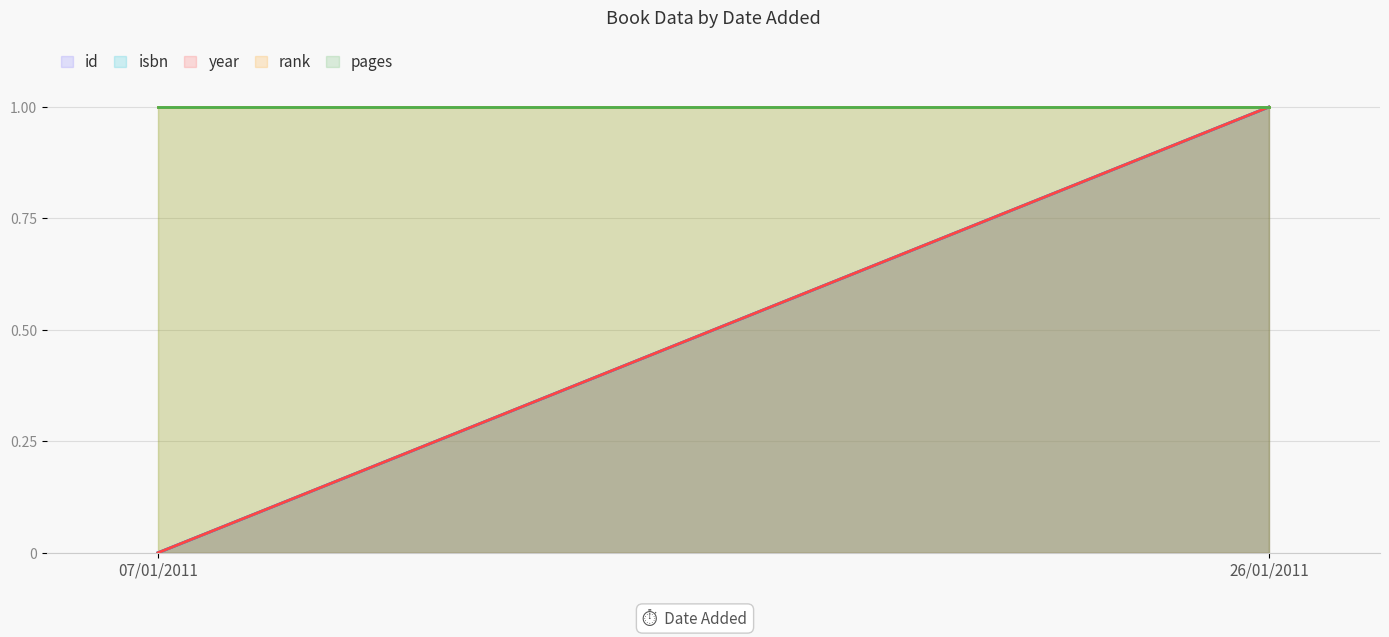

At how many categories does at least one series exceed 0?

2